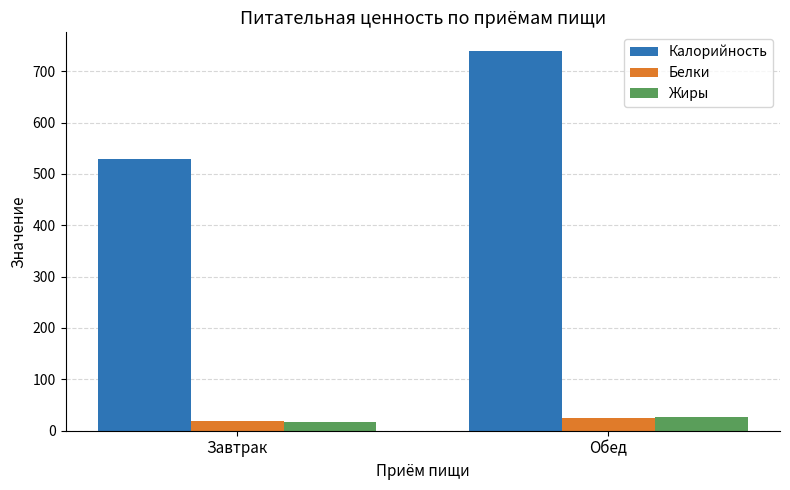

Which label corresponds to the smallest value in the chart?

Завтрак